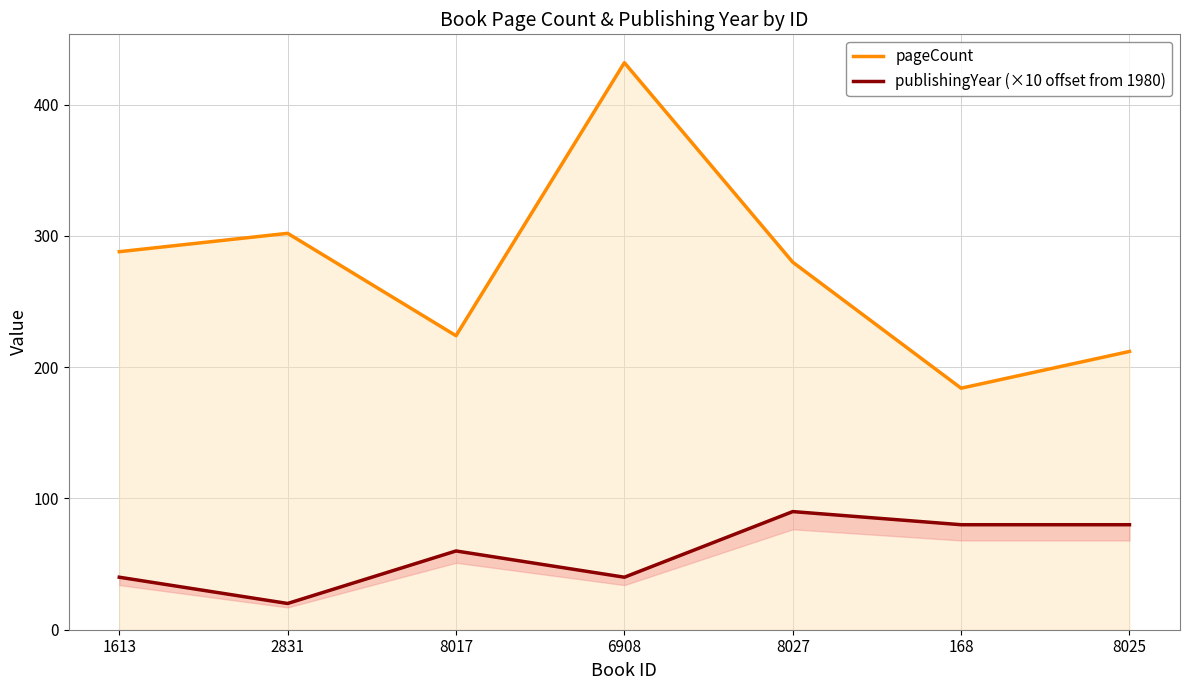

Count the number of categories in the chart.

7